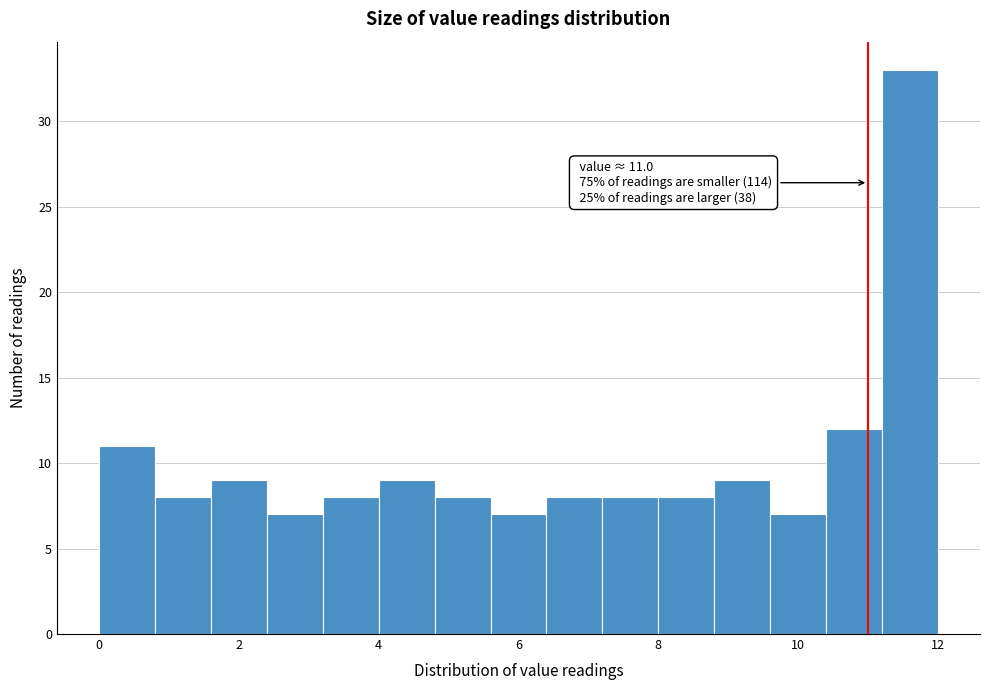

Over which range of the x-axis is the bar tallest?

11.2 to 12.0